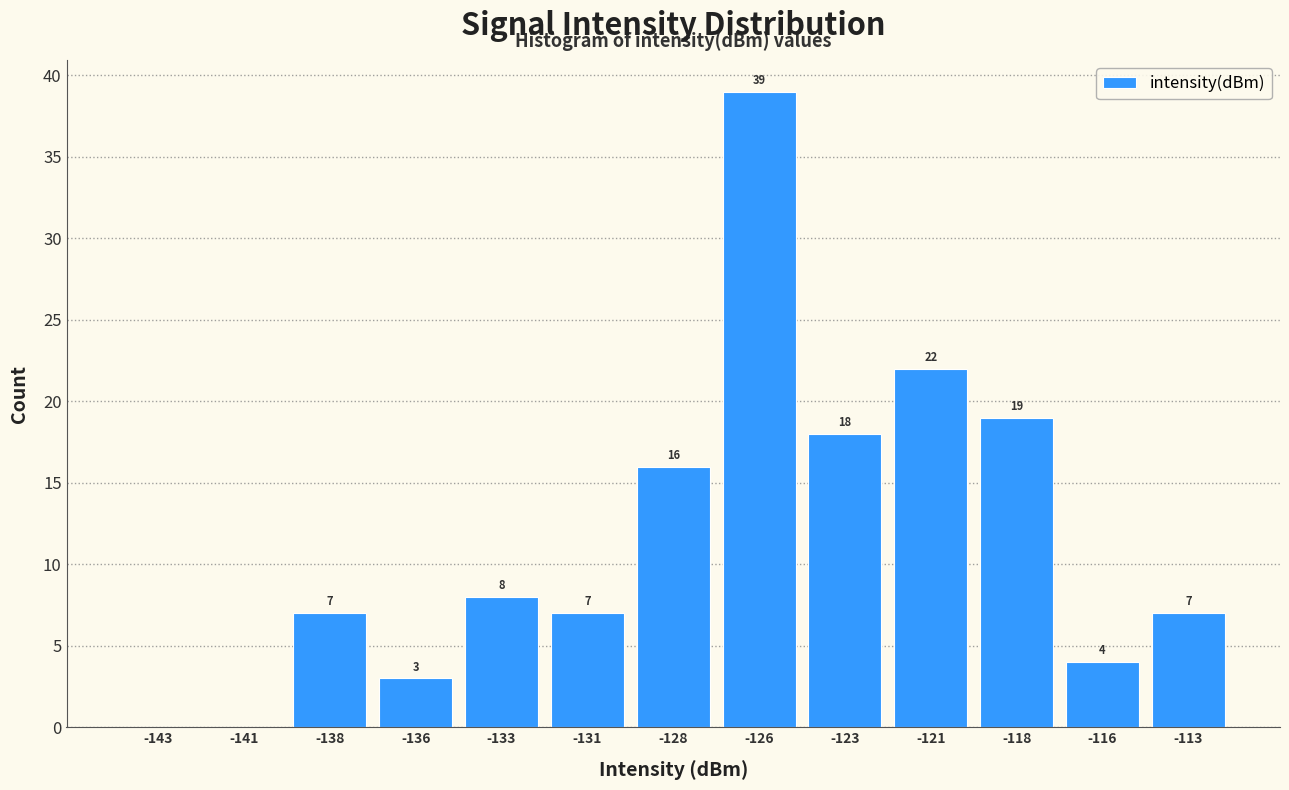

Reading left to right, transcribe all the data shown in this chart.

-143=0	-141=0	-138=7	-136=3	-133=8	-131=7	-128=16	-126=39	-123=18	-121=22	-118=19	-116=4	-113=7